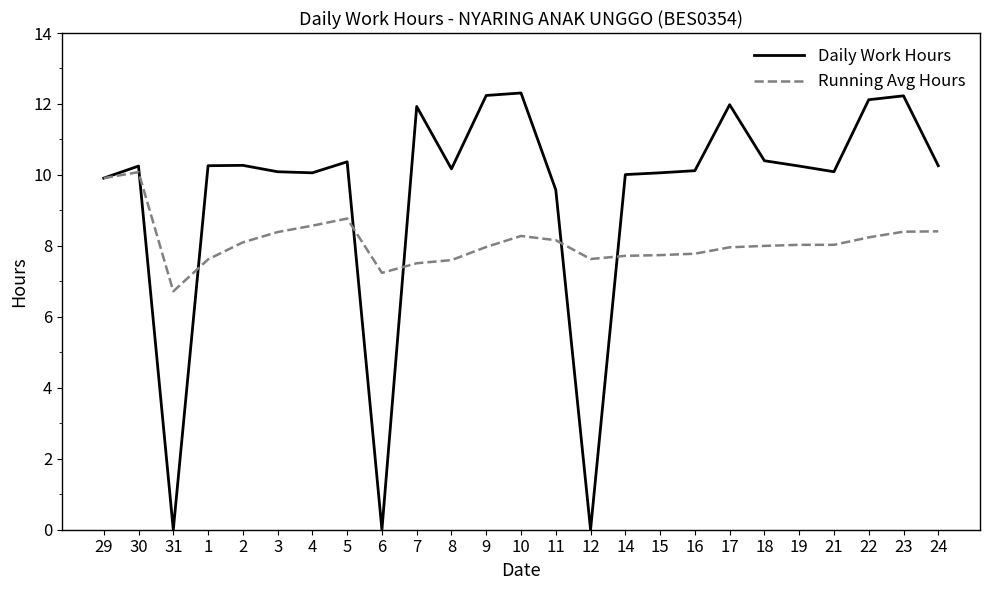

What position from the right is 30?

24